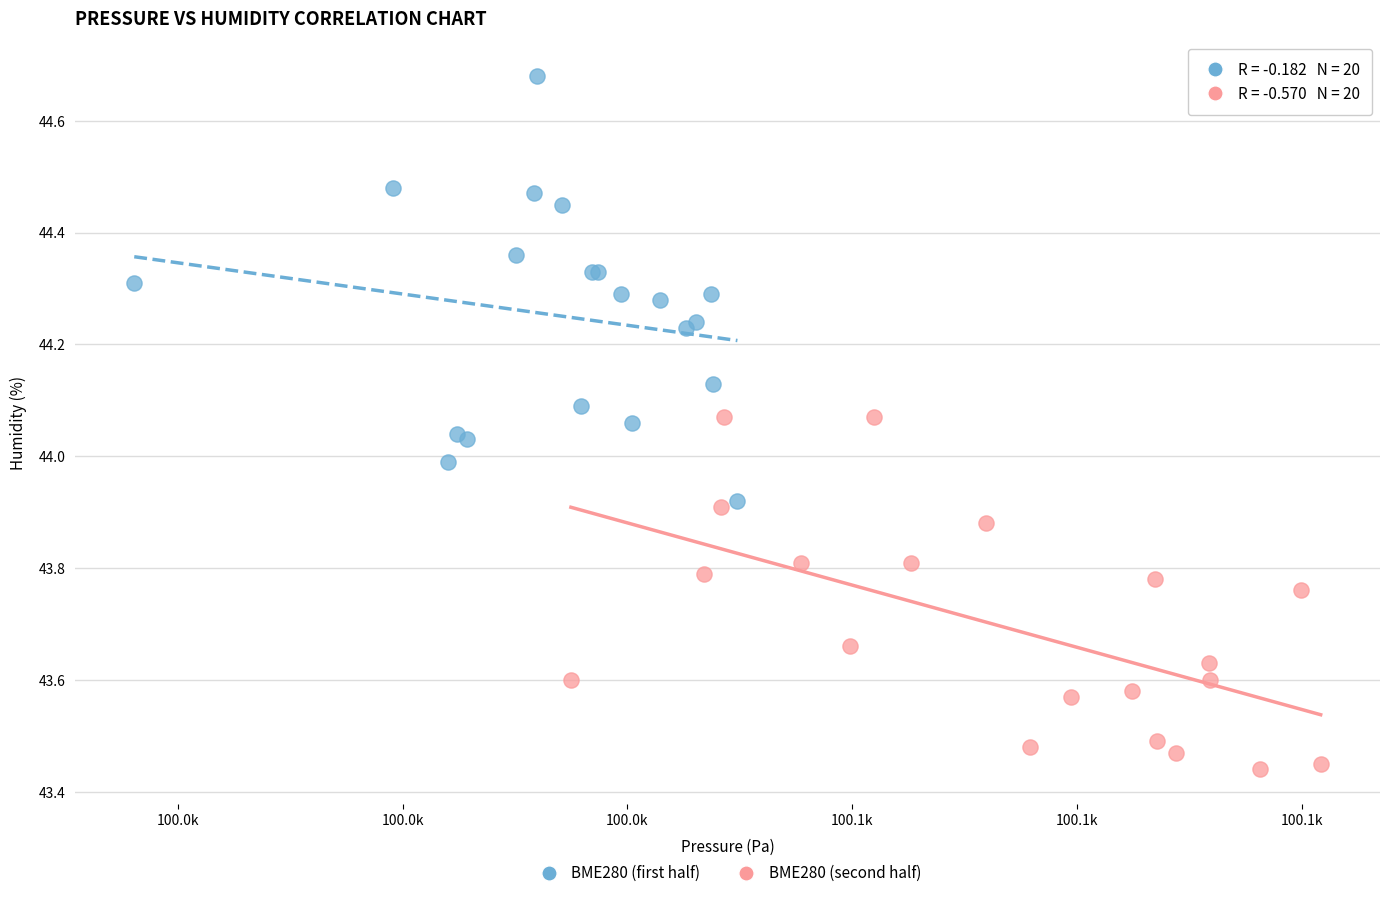

What are all the series names shown in the legend?

BME280 (first half), BME280 (second half)